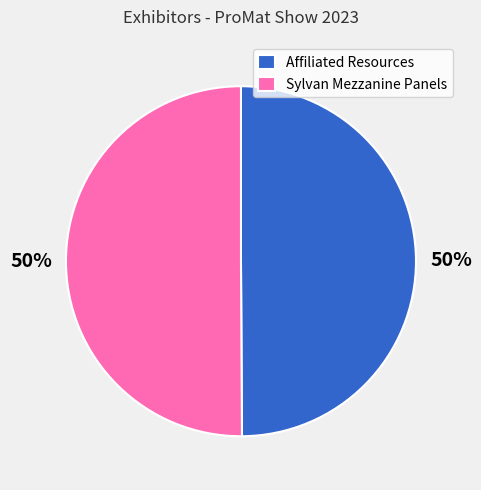

Do Affiliated Resources and Sylvan Mezzanine Panels together represent more than half of the pie?

Yes